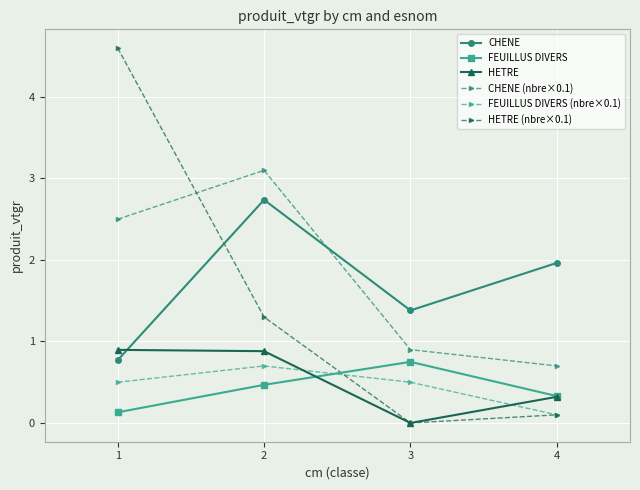

The value of HETRE at 3 is -0.5. True or false?

False